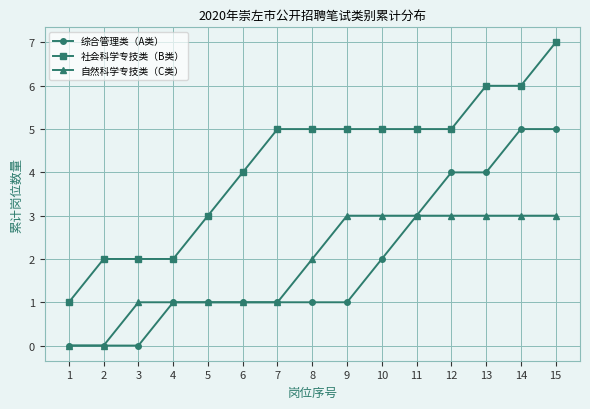

What is the total value across all series at 14?

14